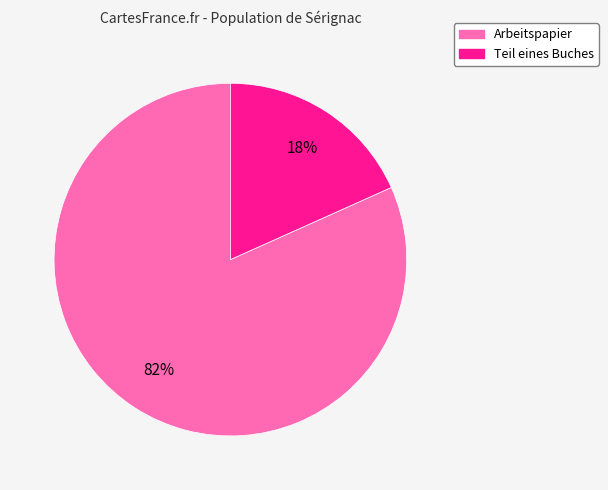

Is there any slice that represents more than half of the pie?

Yes